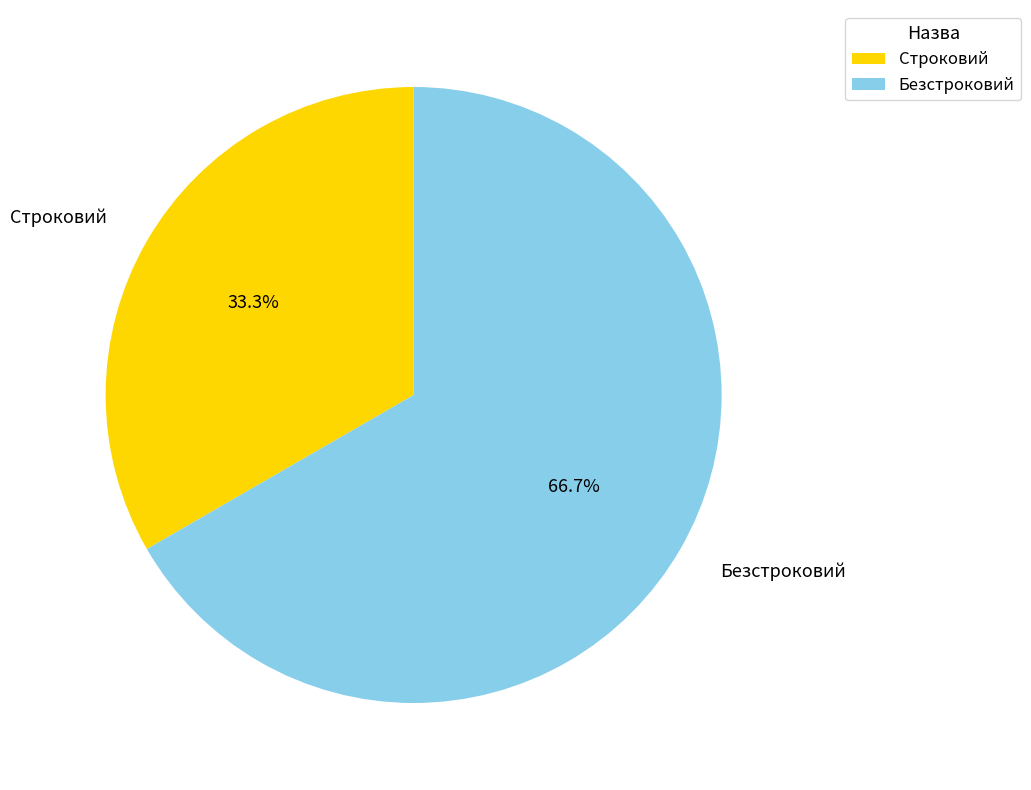

What portion of the pie excludes Безстроковий?

33.3%